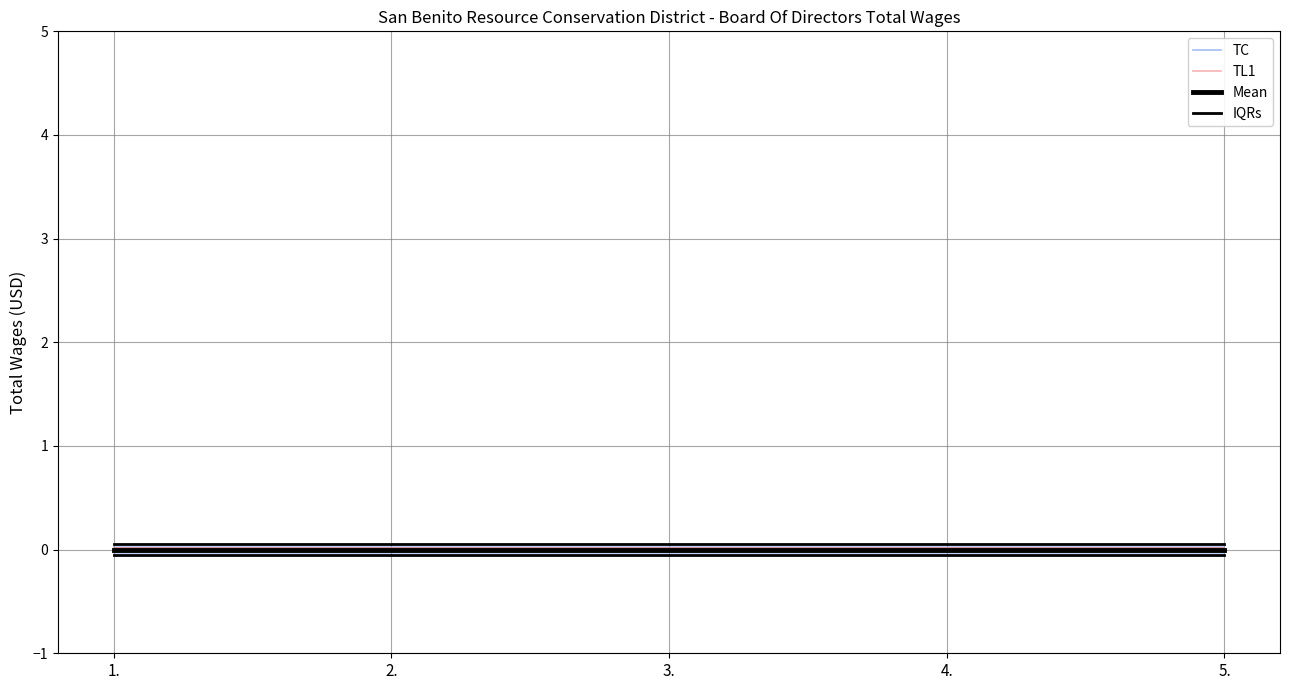

Is the value of IQRs at 1. greater than the value of Mean at 2.?

Yes